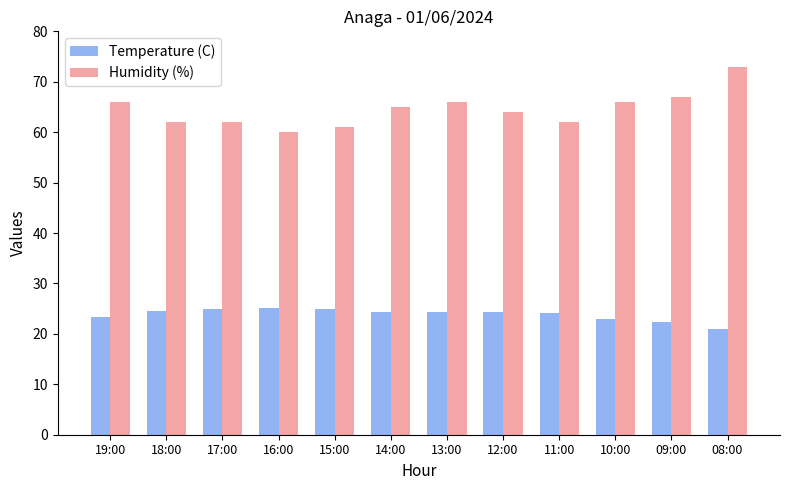

Which series changed the most between 18:00 and 13:00?

Humidity (%)